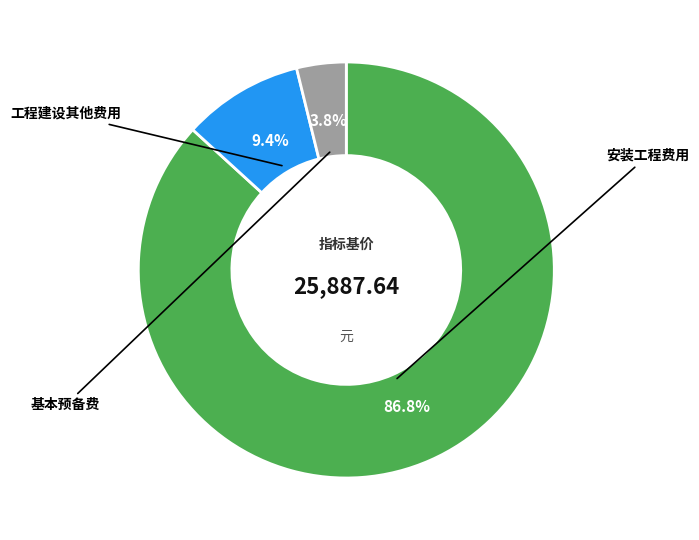

Rank the categories by value from lowest to highest.

基本预备费, 工程建设其他费用, 安装工程费用